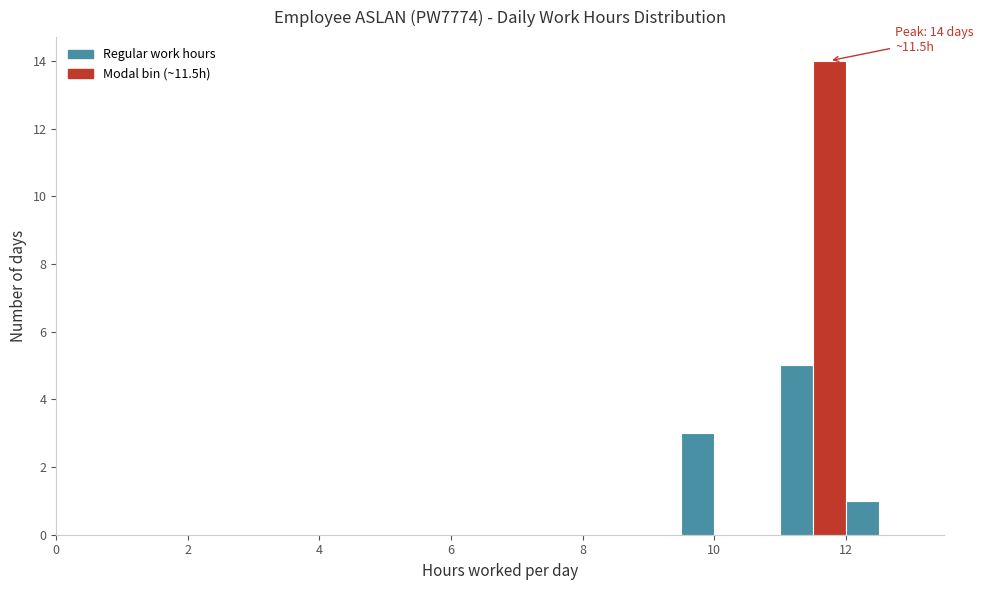

Read against the x-axis, roughly where is the centre of the tallest bar?

11.8